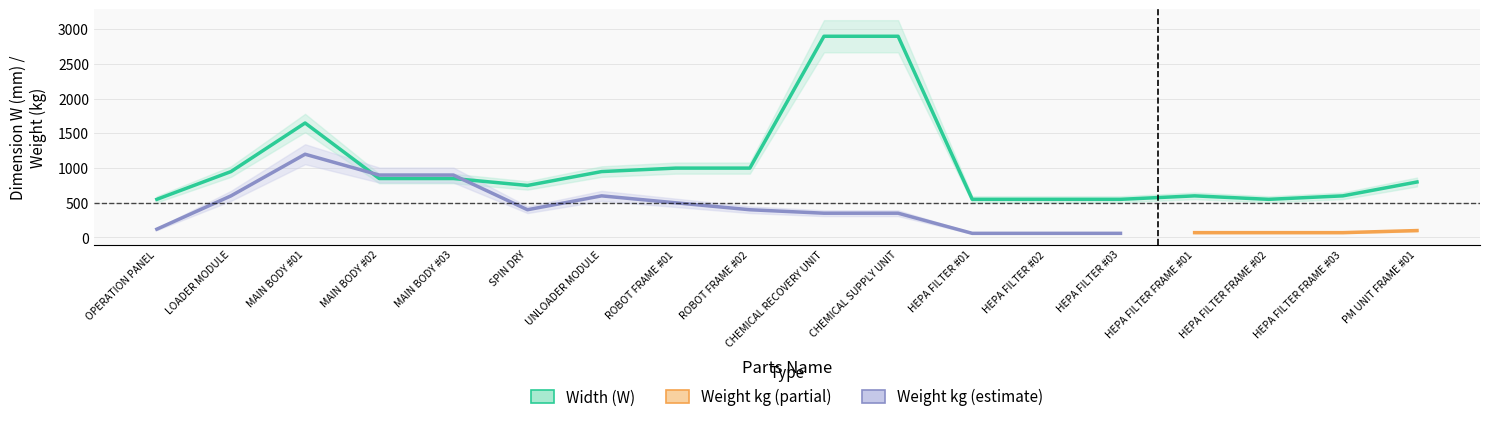

Which label corresponds to the largest value in the chart?

CHEMICAL RECOVERY UNIT